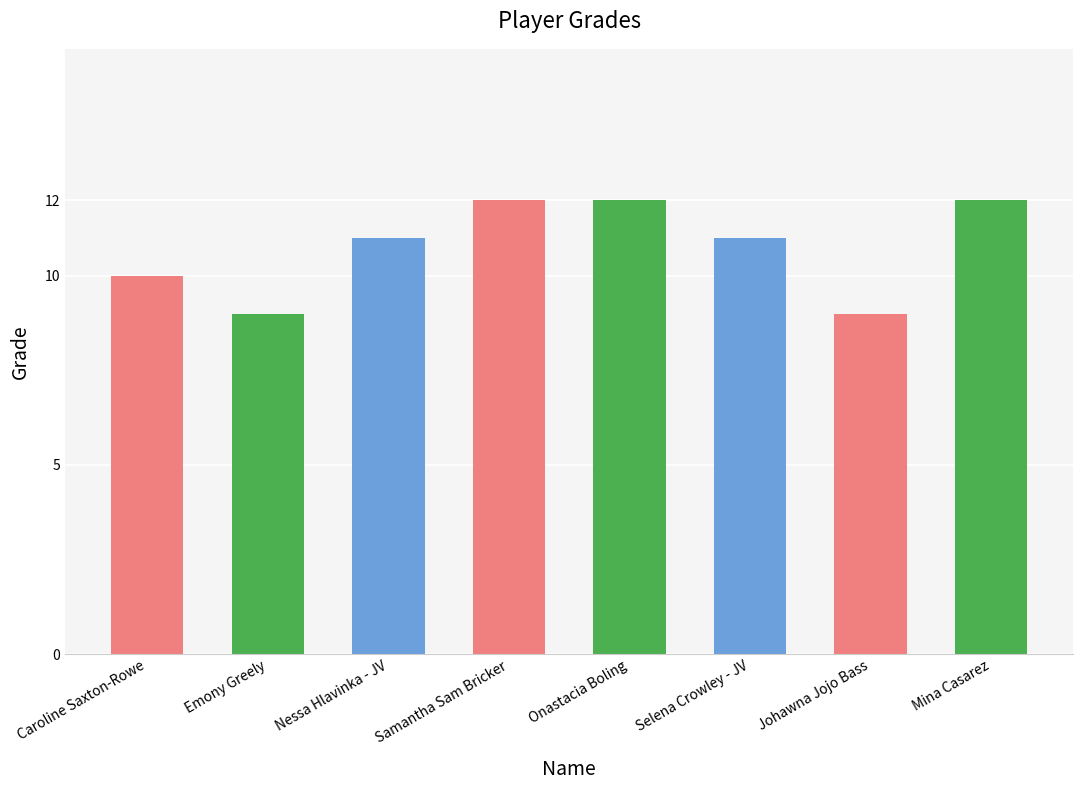

What is the label of the 3rd bar from the right?

Selena Crowley - JV